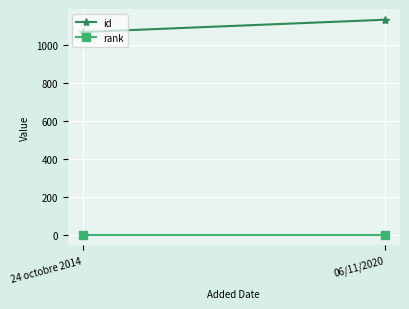

How many data points does each series have?

2